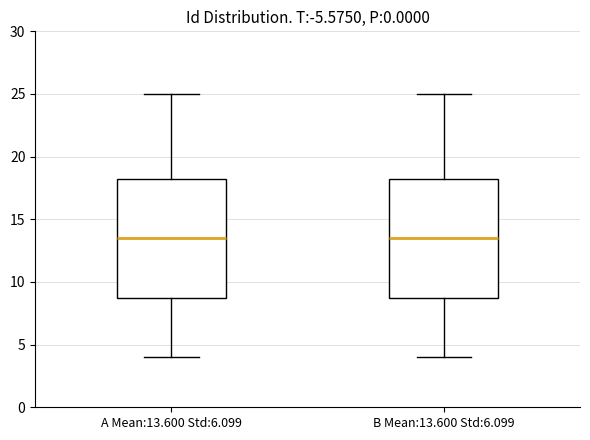

Where does the median line of the box for A Mean:13.600 Std:6.099 sit on the y-axis? The values are not printed on the chart, so give them approximately, as read against the axis.

13.5